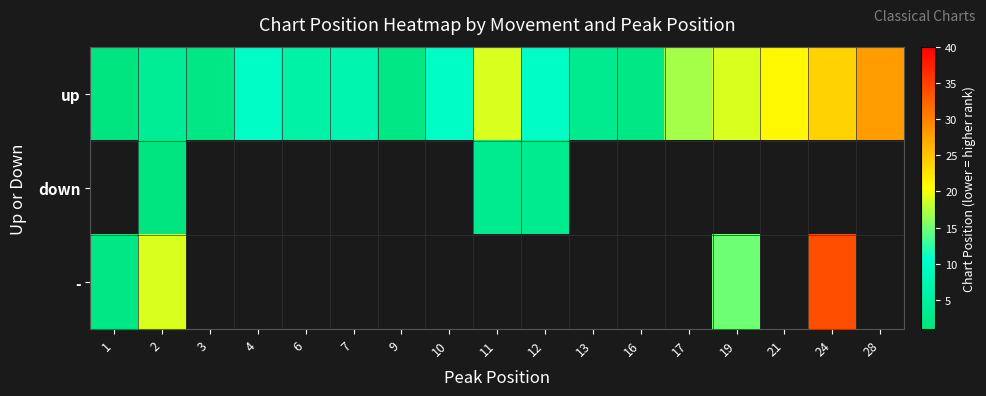

Which series has the largest range (max minus min)?

-